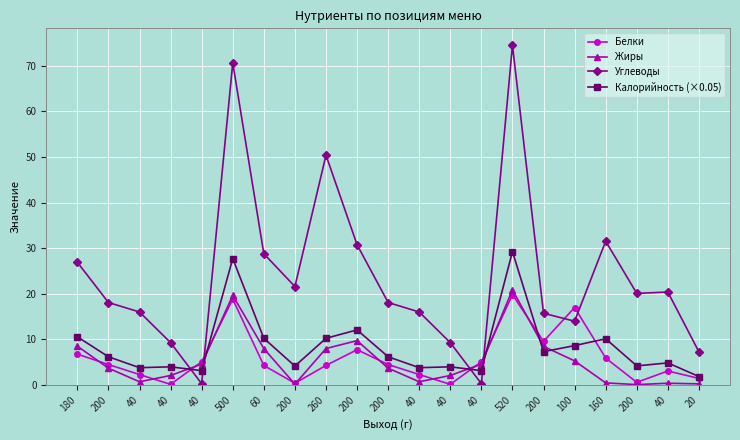

Count the number of categories in the chart.

21